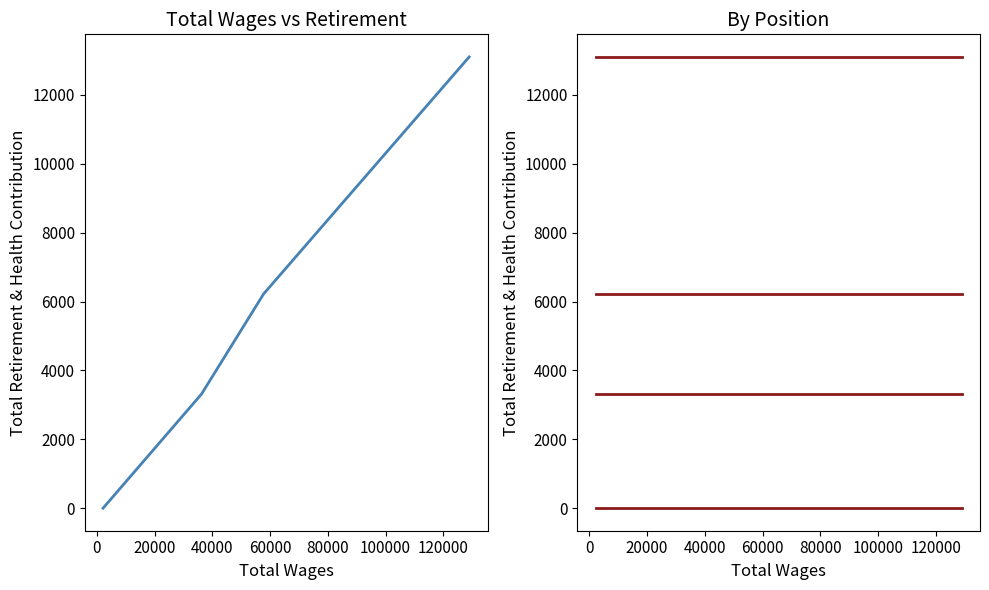

Count the number of categories in the chart.

4